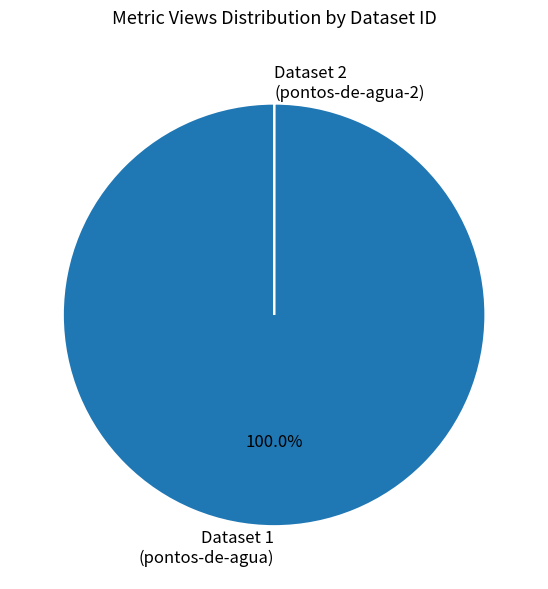

Which category has the biggest portion of the pie?

Dataset 1 (pontos-de-agua)